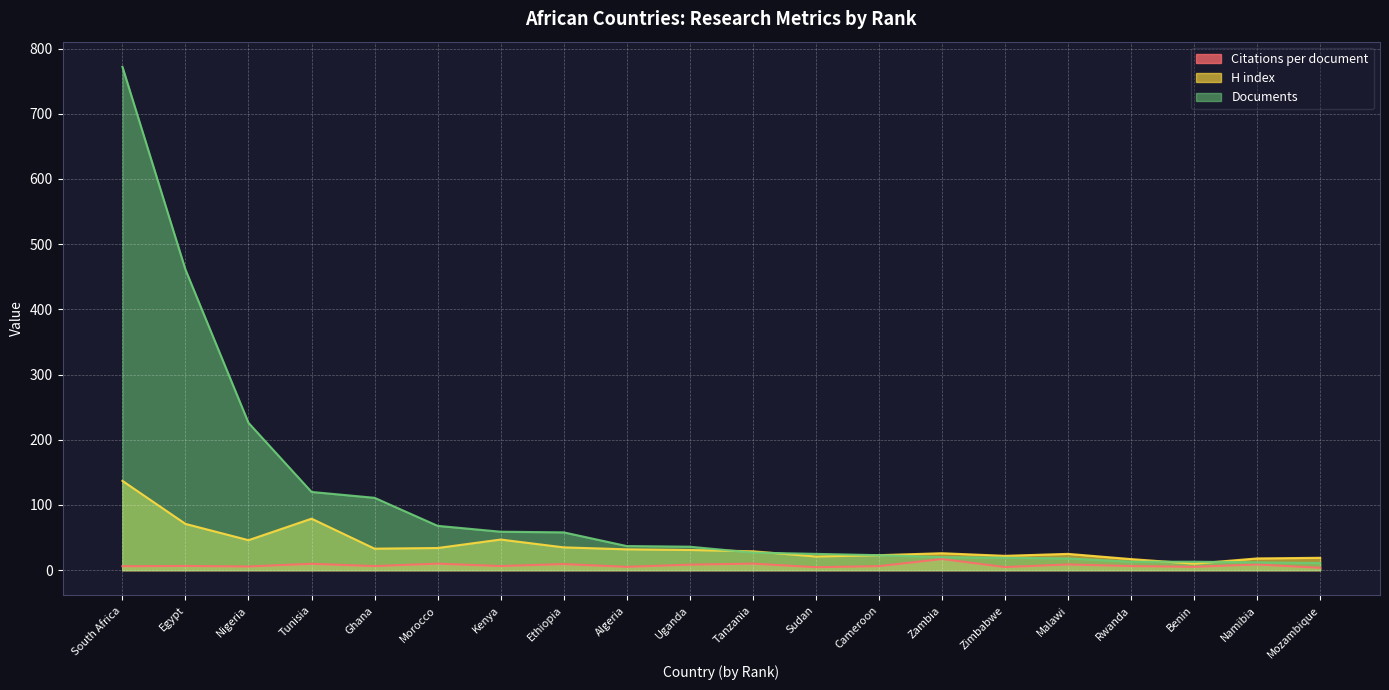

True or false: Citations per document has a value of 6.2 at Cameroon.

True